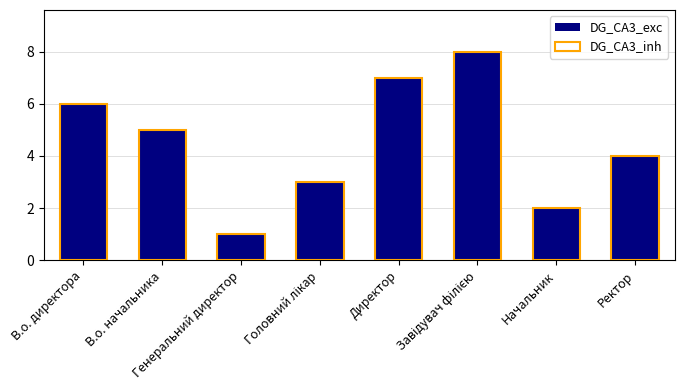

How many distinct data groups are displayed?

2